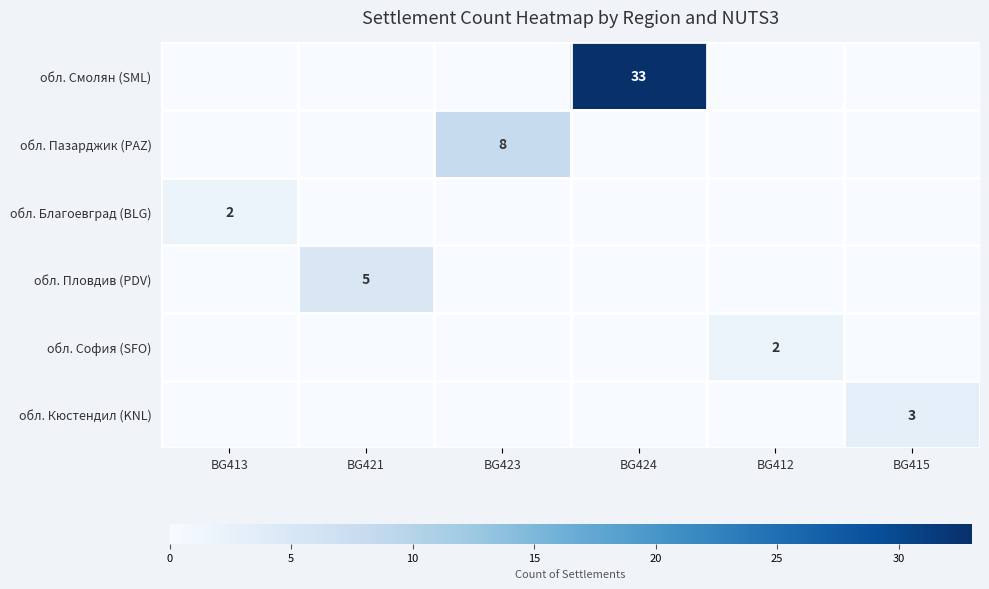

Which category has the highest value across all series?

BG424